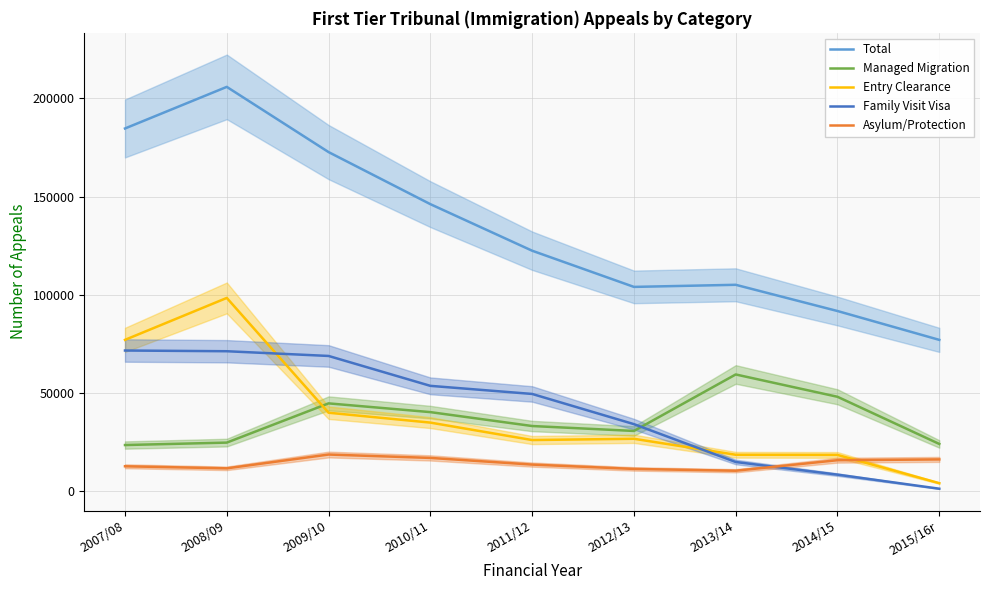

True or false: Asylum/Protection and Entry Clearance intersect in this chart.

True